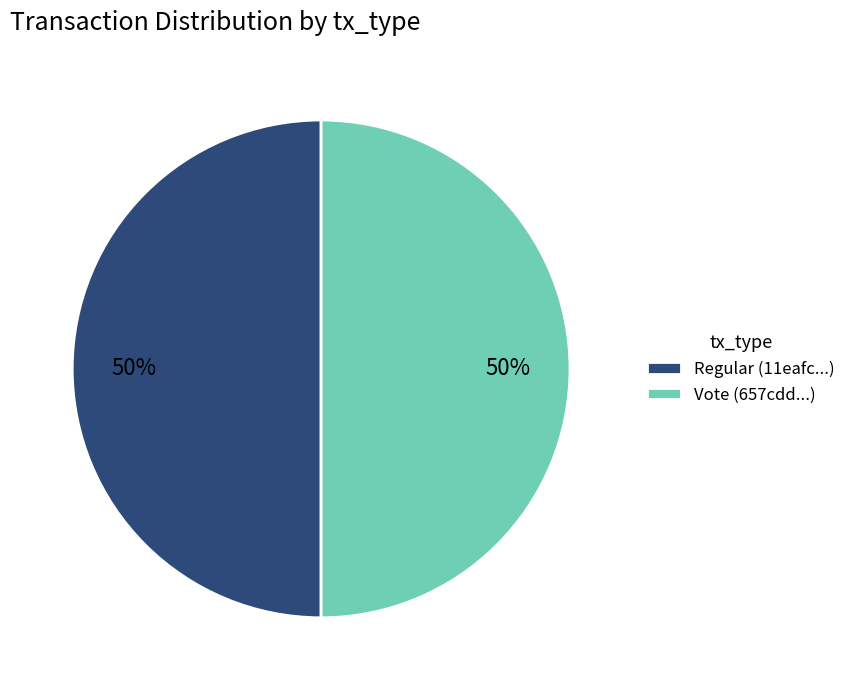

The Regular slice represents 6% of the pie. True or false?

False